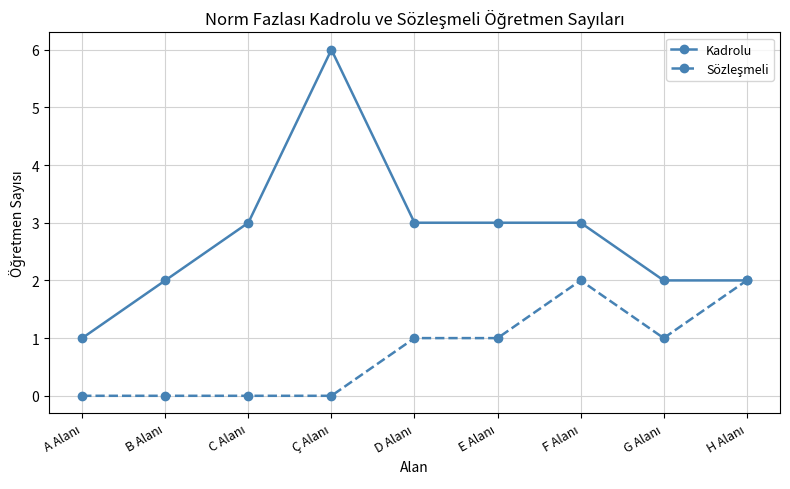

Which series has the largest total across all categories?

Kadrolu